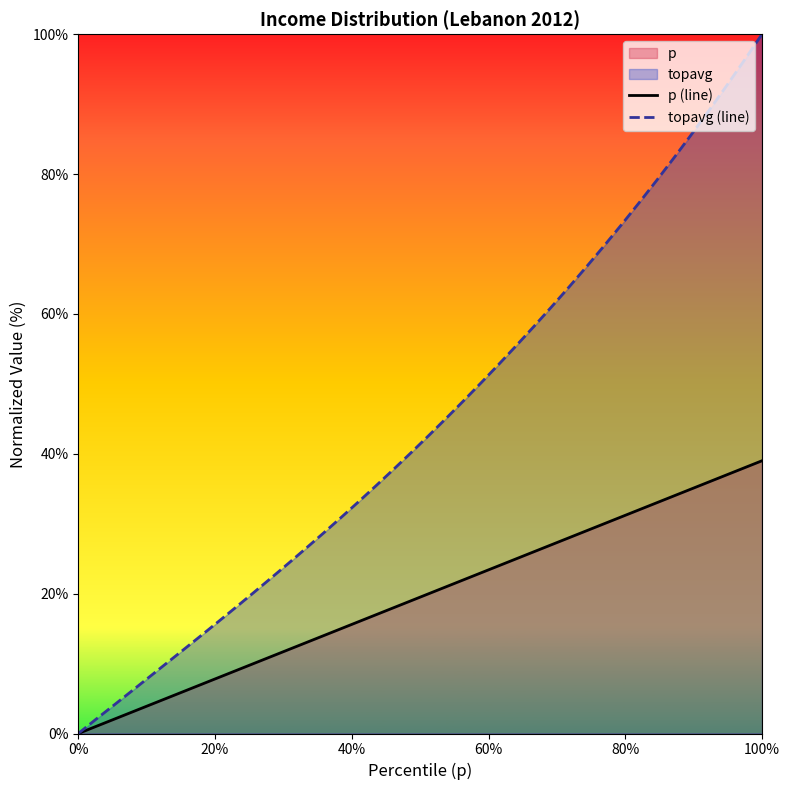

Rank the series by their maximum value, from lowest to highest.

p (line), topavg (line)